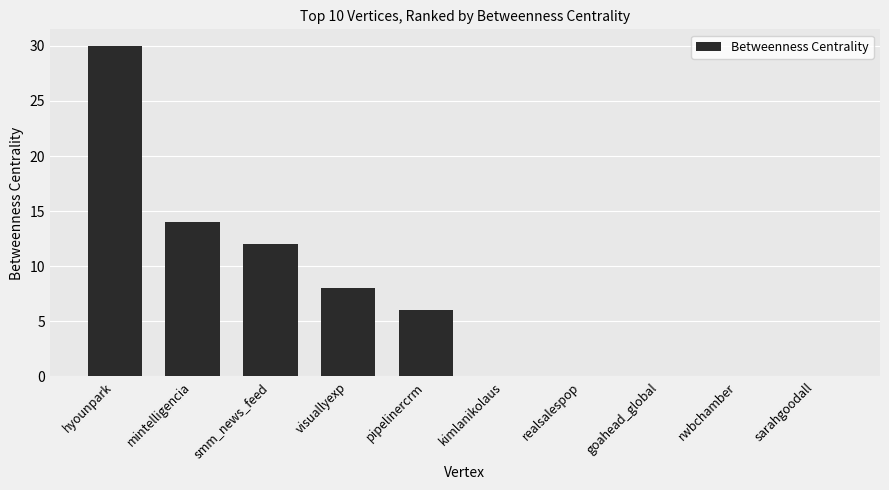

How many distinct data groups are displayed?

1